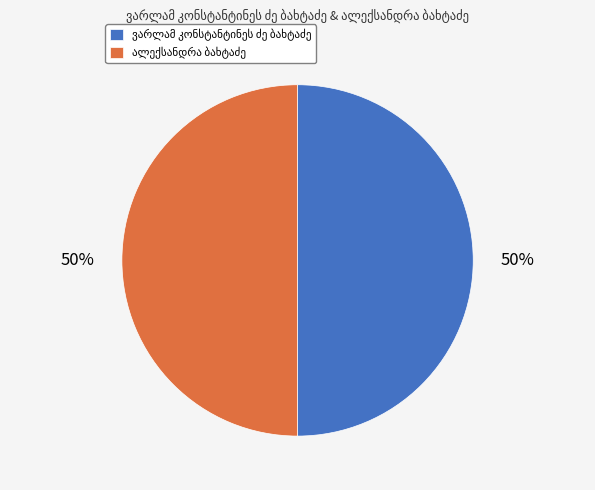

To the nearest percent, what is the average slice percentage?

50%